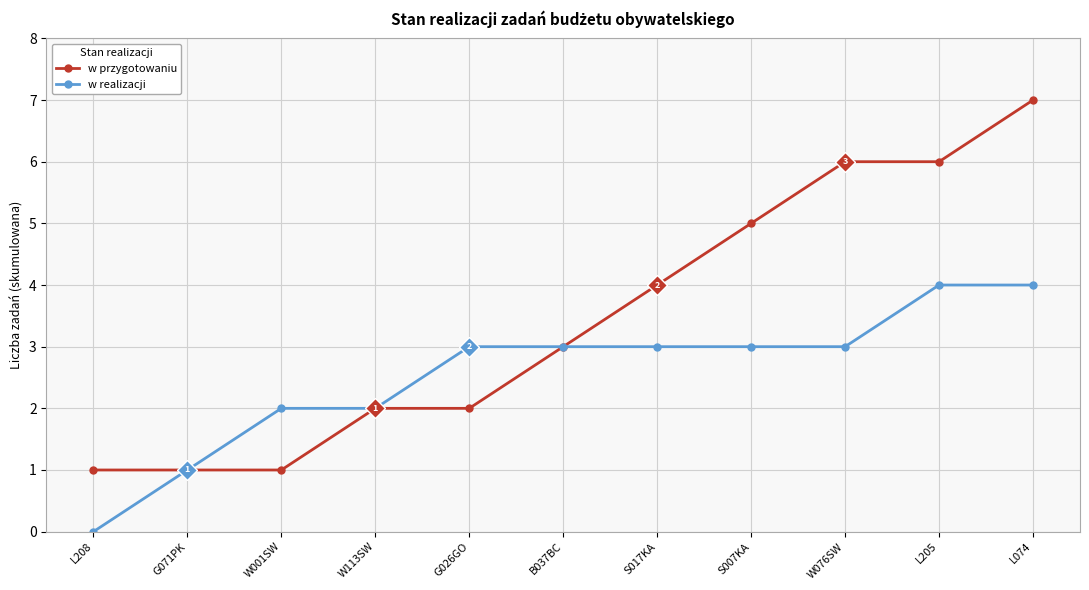

Which series changed the most between B037BC and L074?

w przygotowaniu